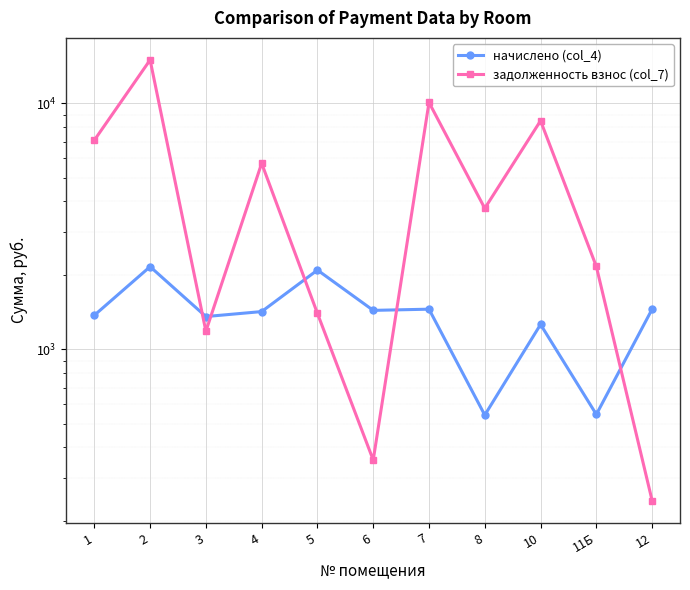

True or false: начислено (col_4) has a value of 2380.3 at 7.

False